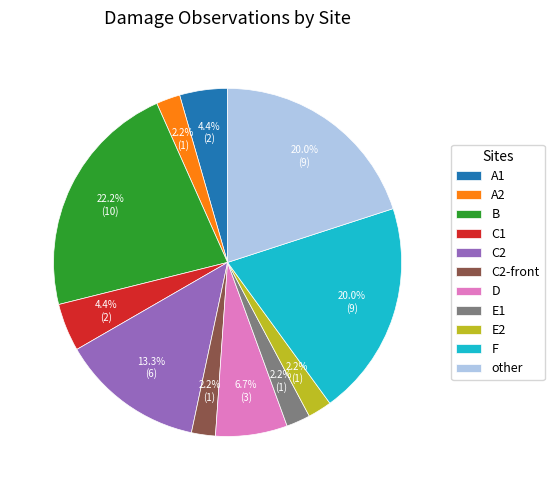

Combined, do A1 and E2 account for over 50%?

No